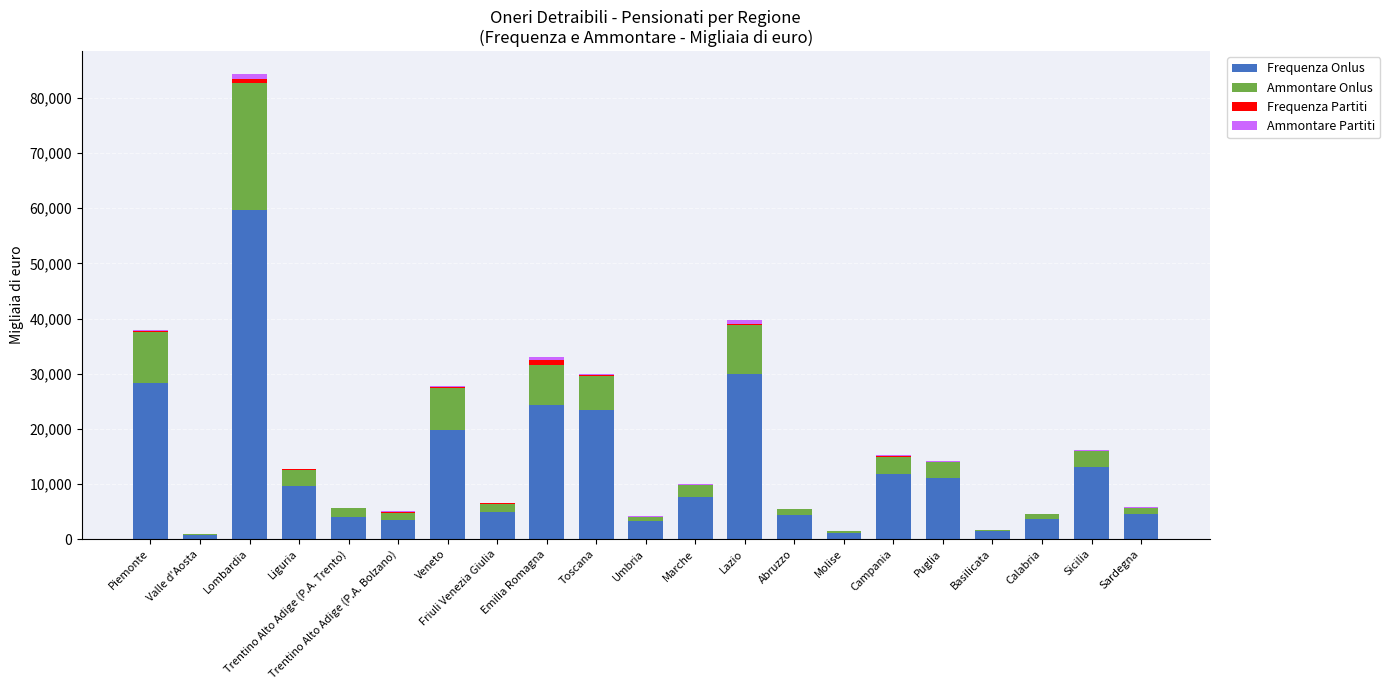

What is the sum of all Frequenza Onlus values?

269775